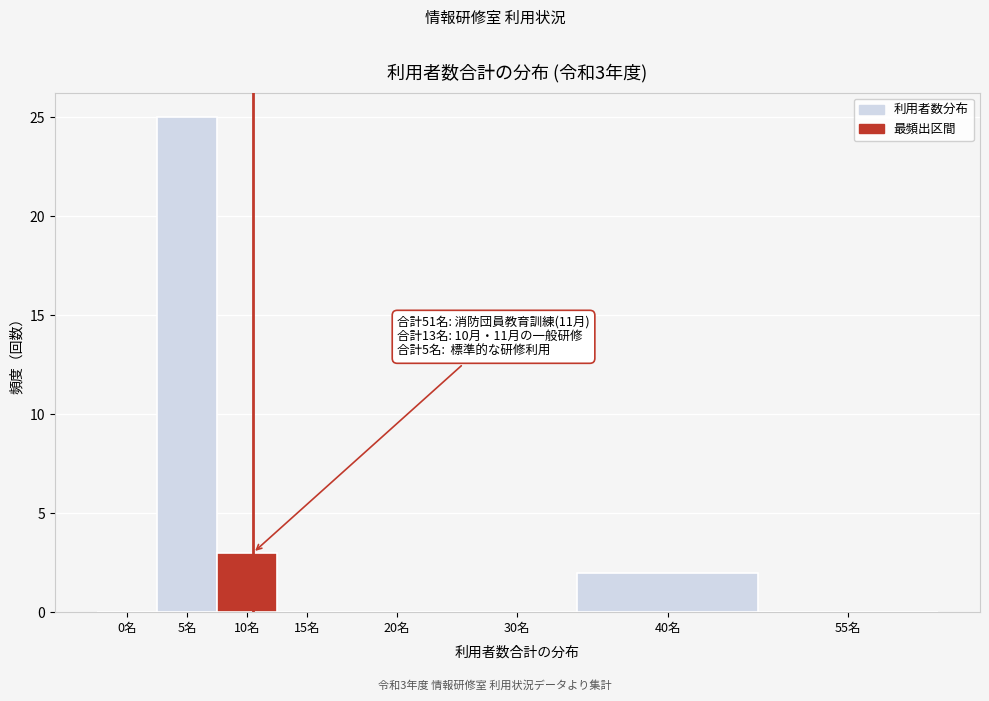

Reading right to left, list all the values displayed in this chart.

55名=0	40名=2	30名=0	20名=0	15名=0	10名=3	5名=25	0名=0